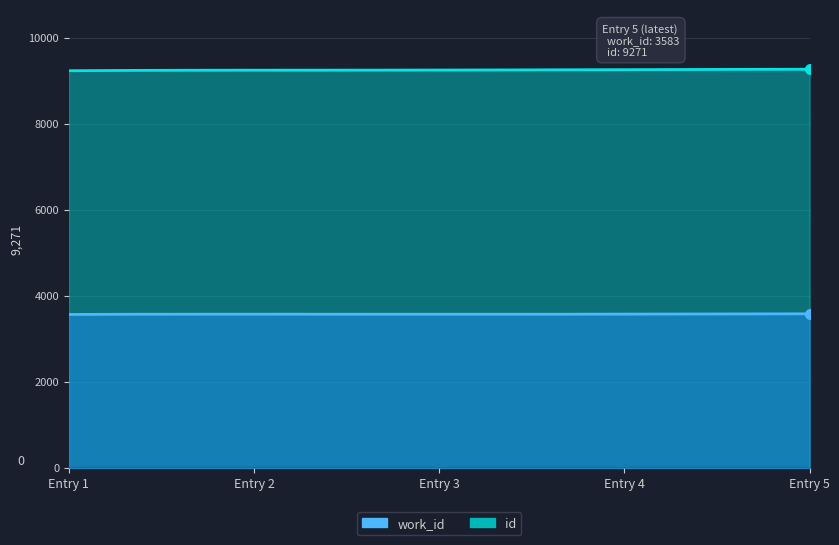

Is the value of id at 2004-01-24 greater than the value of work_id at 2003-10-23?

Yes